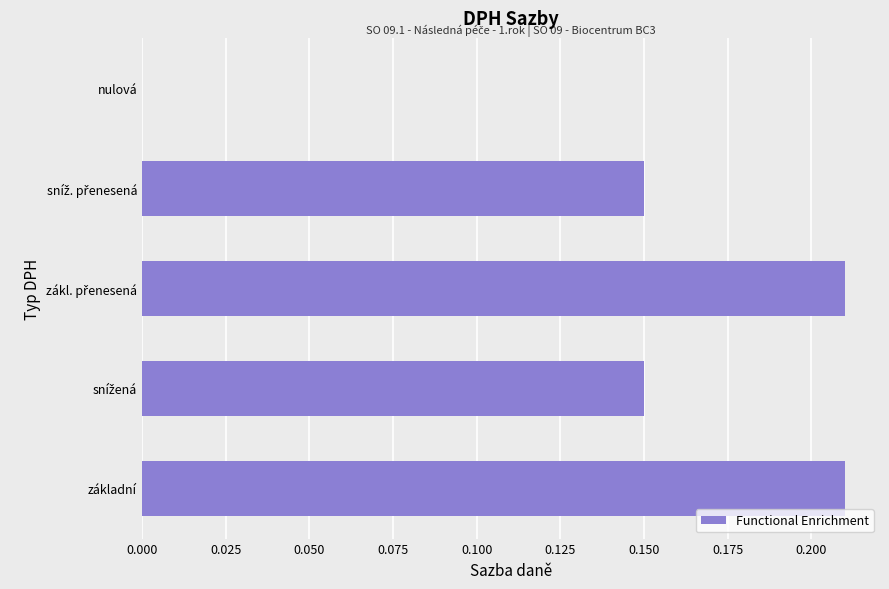

True or false: the data shows 0.0 at nulová.

True